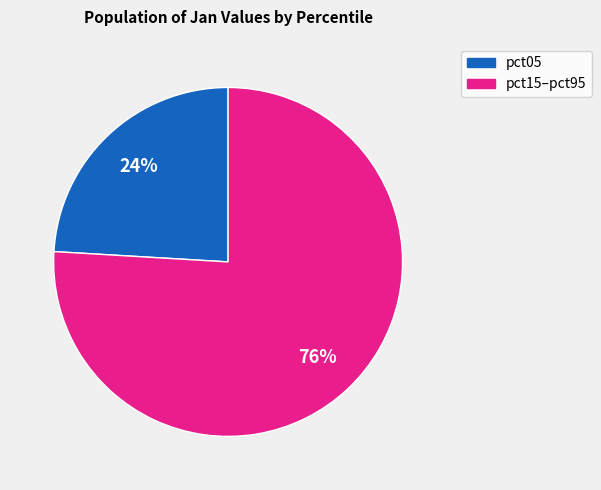

To the nearest percent, what is the average slice percentage?

50%